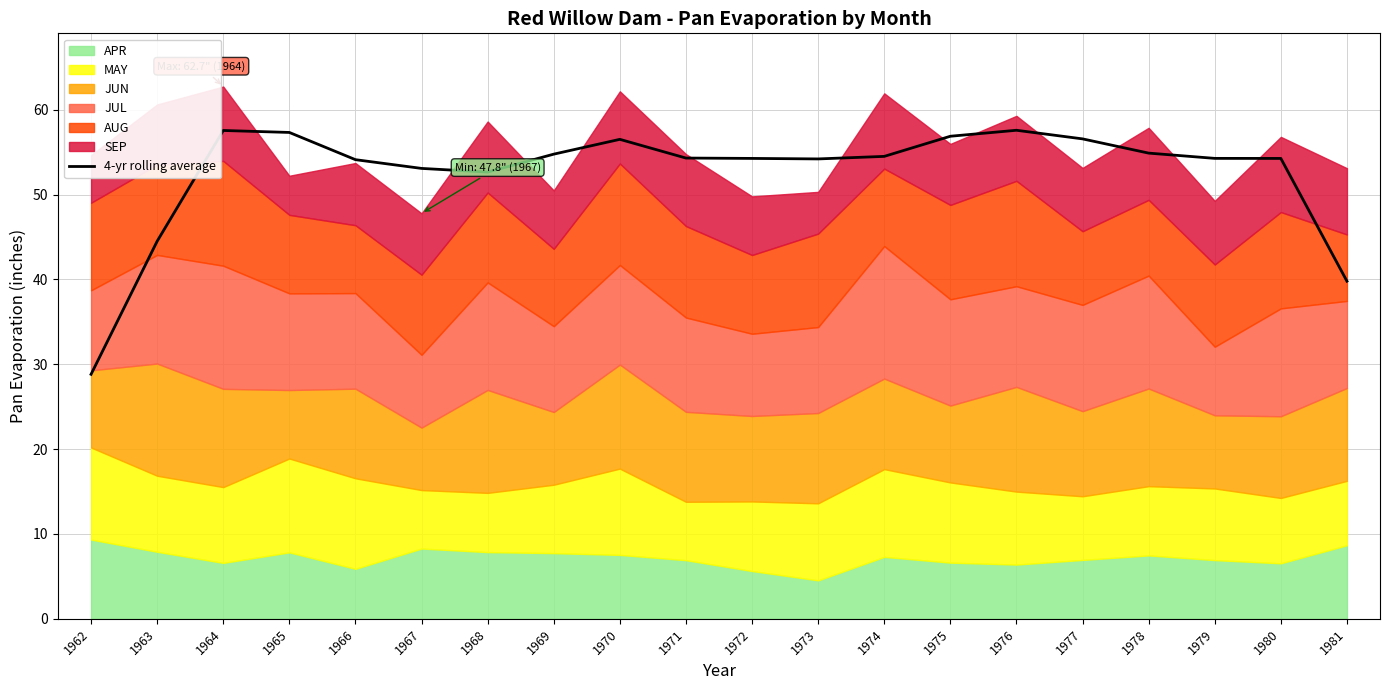

Which label corresponds to the smallest value in the chart?

1962